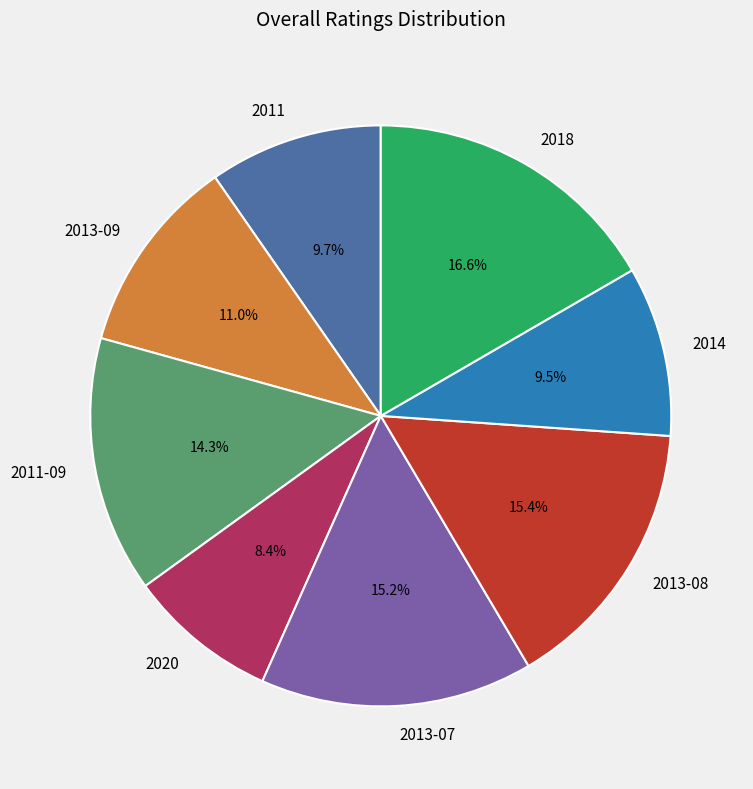

To the nearest percent, what portion does 2013-08 represent?

15%